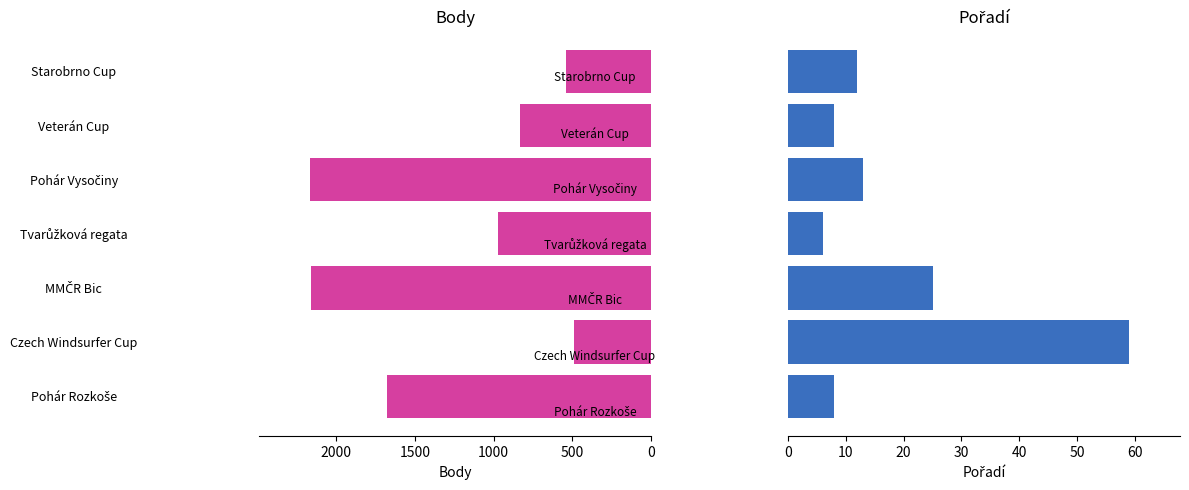

What are all the series names shown in the legend?

Body, Pořadí